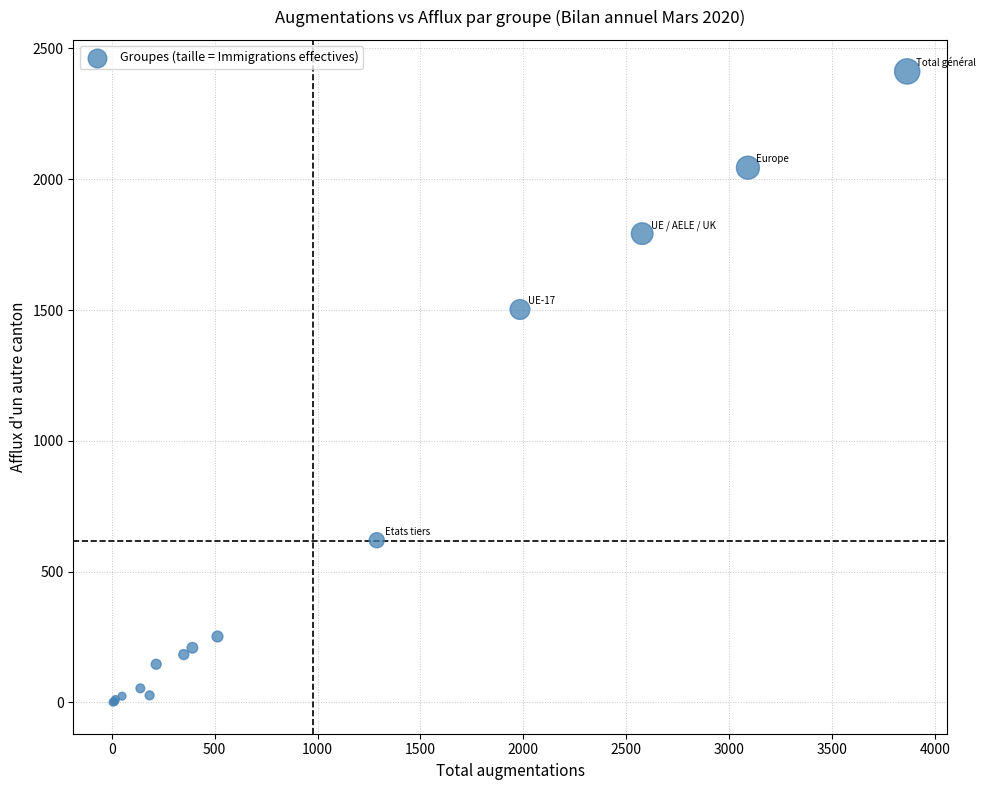

What Y value in the scatter plot is closest to 1206?

1502